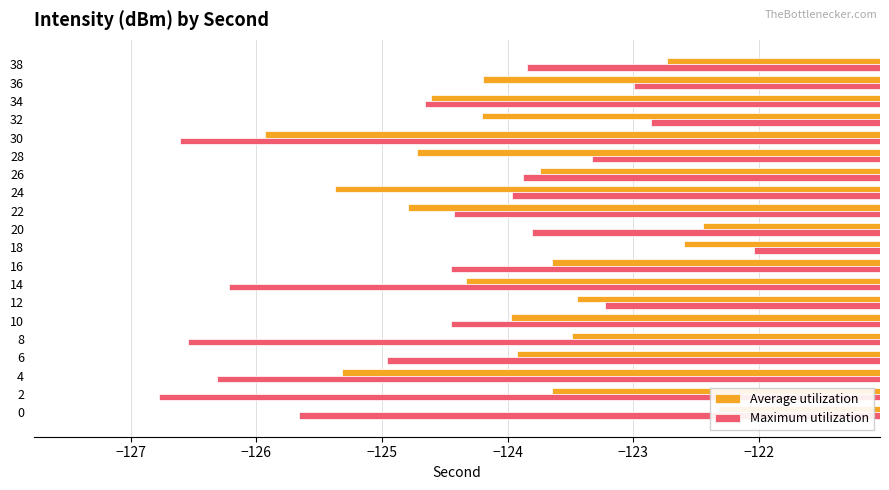

Does the chart contain stacked bars?

No